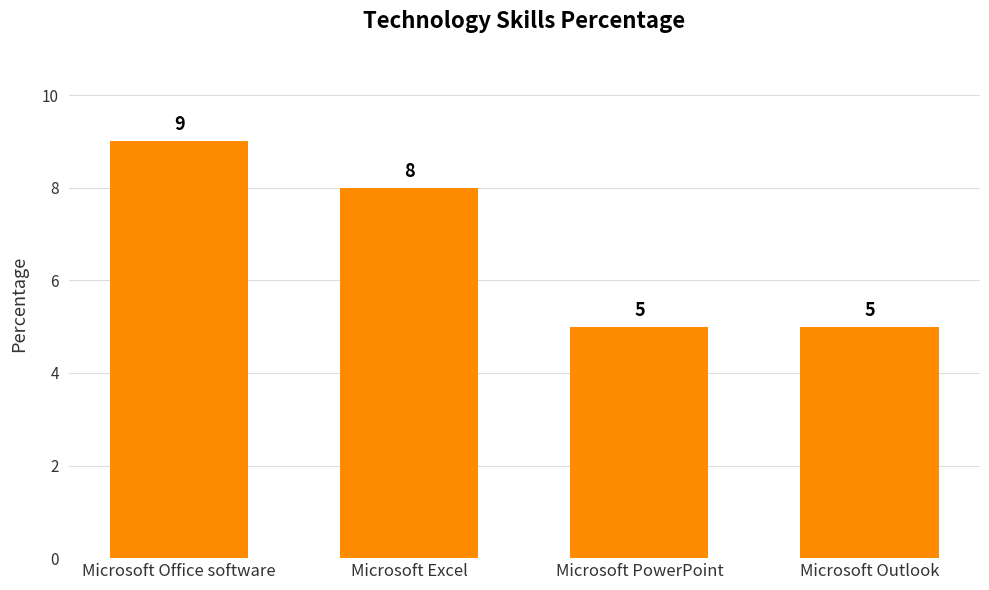

Where is the data nearest to the value 7?

Microsoft Excel